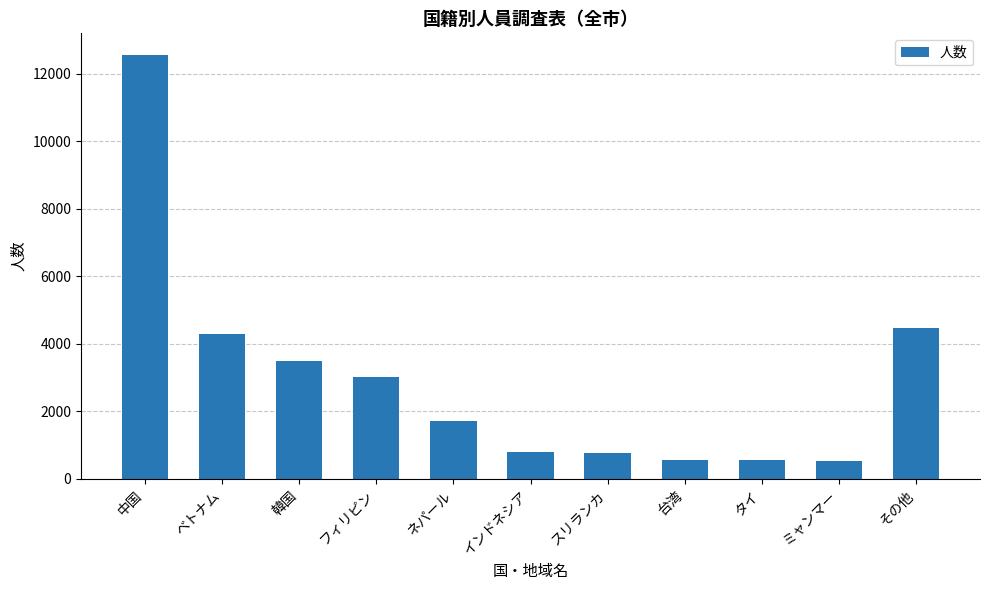

Is it true that the value at インドネシア is 789?

True